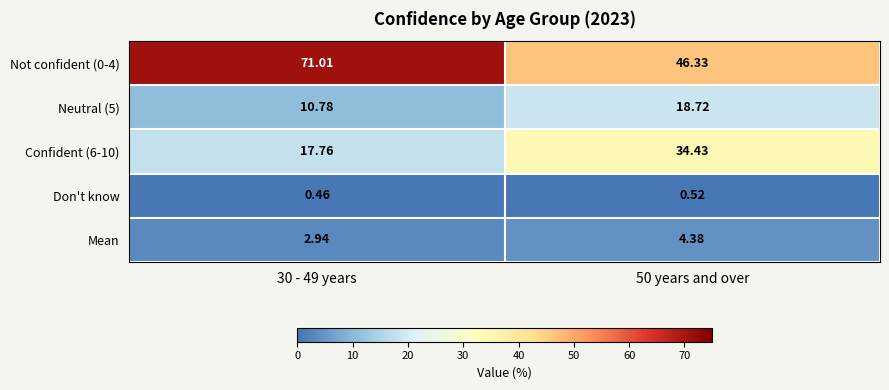

Is the value of Mean at 50 years and over greater than the value of Confident (6-10) at 30 - 49 years?

No